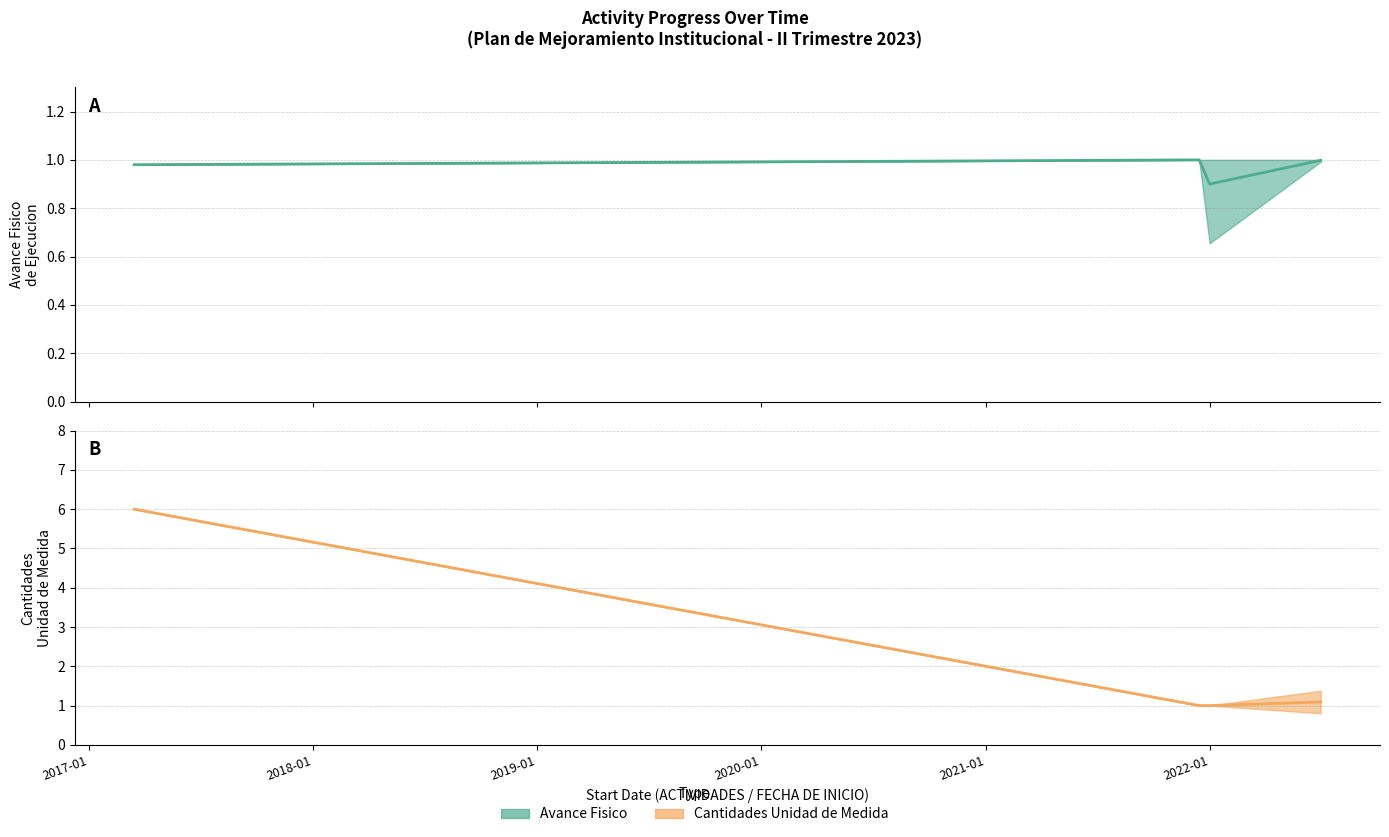

Is this an area chart (filled region under the line)?

No